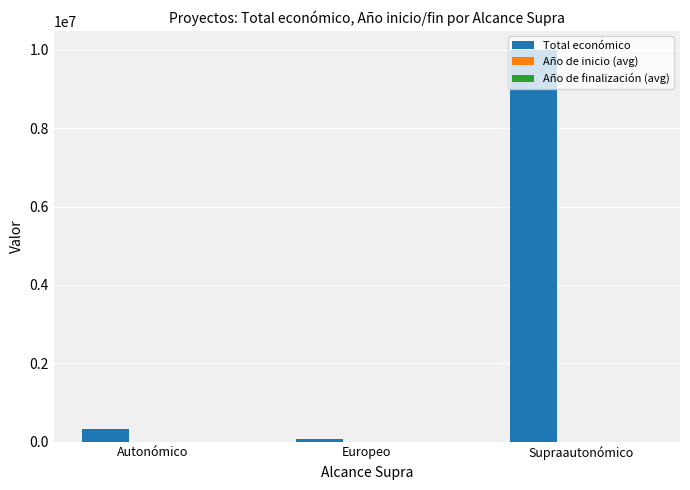

What is the greatest value displayed?

9983549.0